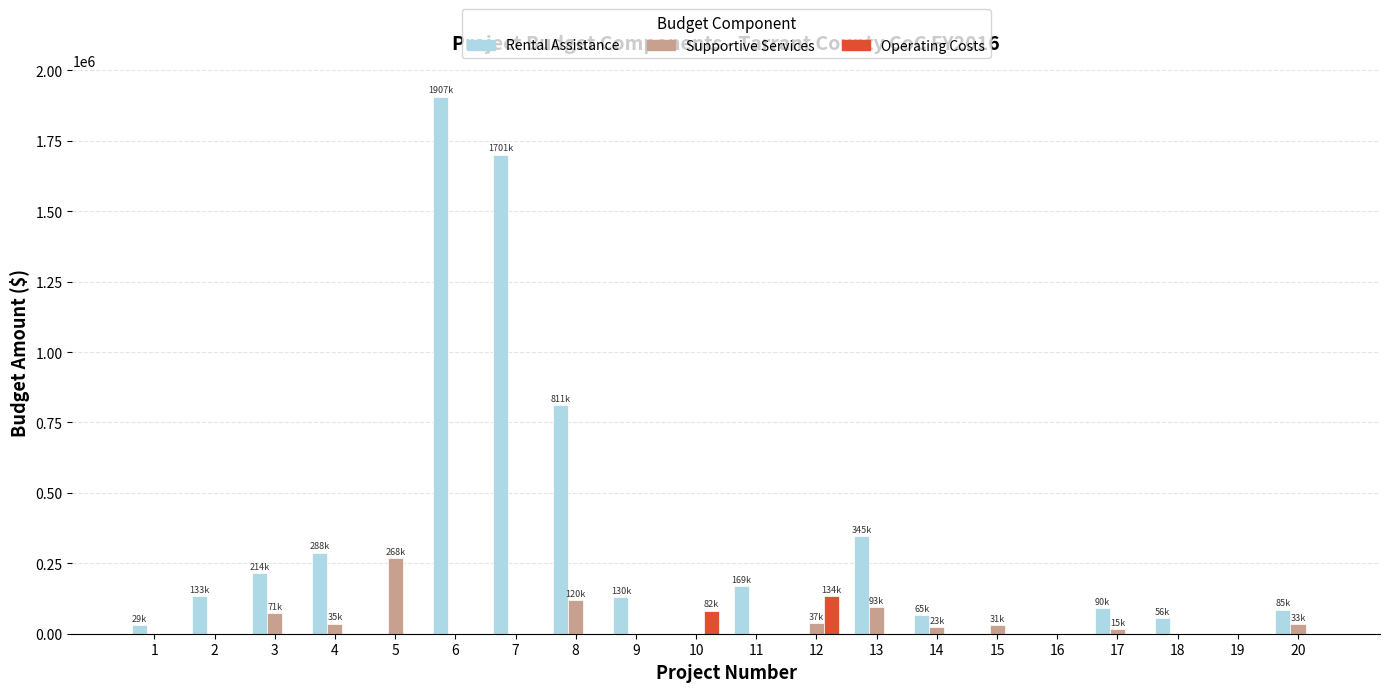

Are the bars horizontal?

No